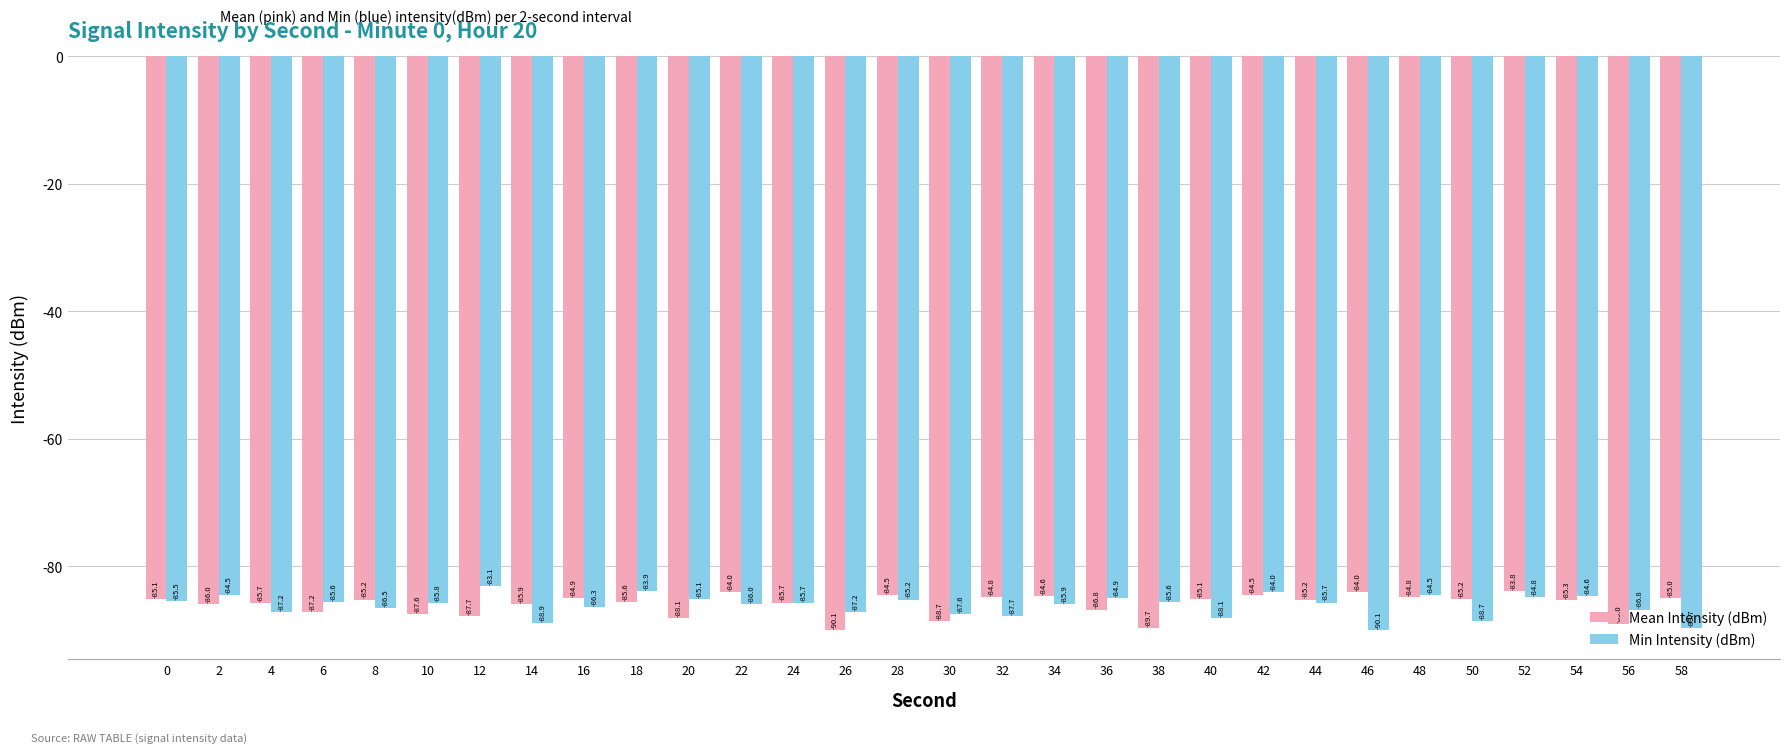

What is the difference between the maximum and second lowest values in the Mean Intensity (dBm) series?

5.8